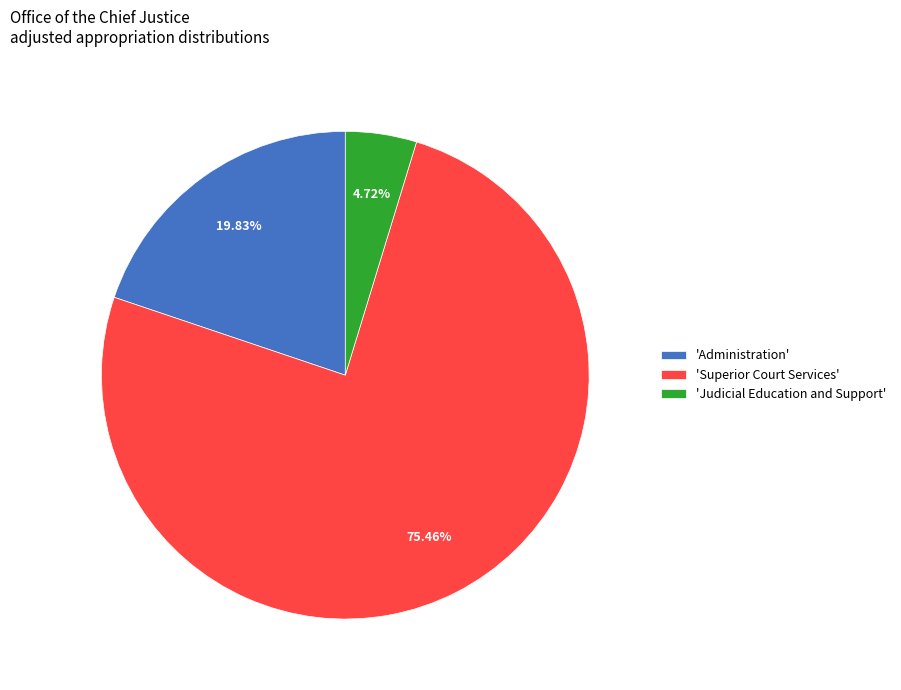

Count the number of slices in the pie.

3